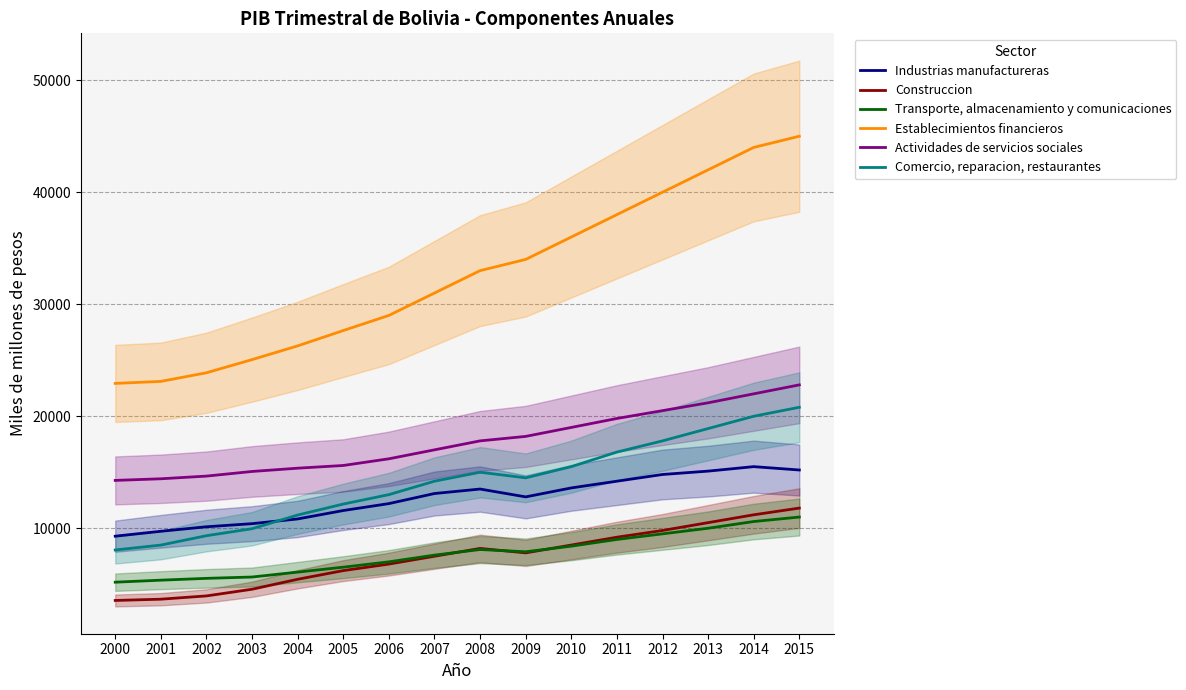

What is the maximum value shown in the chart?

45000